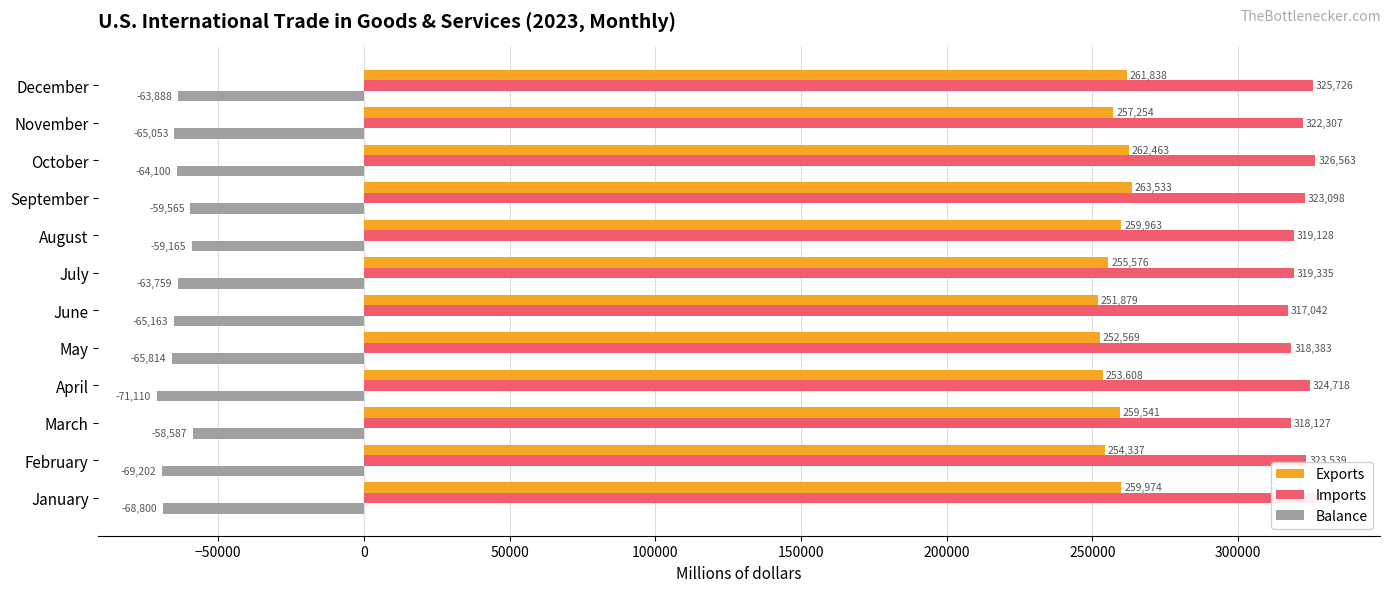

Does the chart contain stacked bars?

No